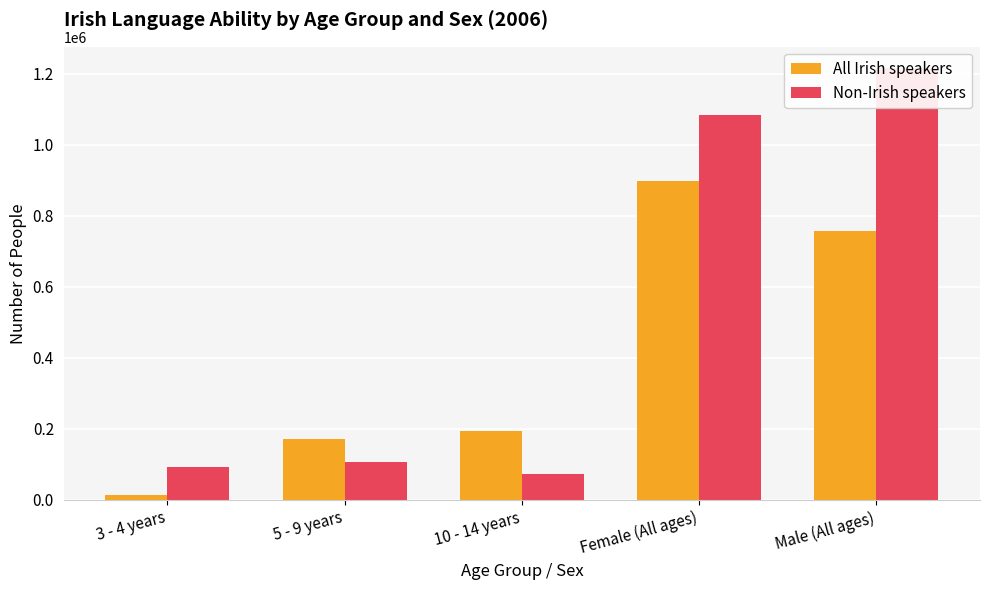

Reading right to left, extract all data points from this chart.

All Irish speakers: 757067	899723	194337	171290	14773
Non-Irish speakers: 1215706	1084468	73846	105795	93122